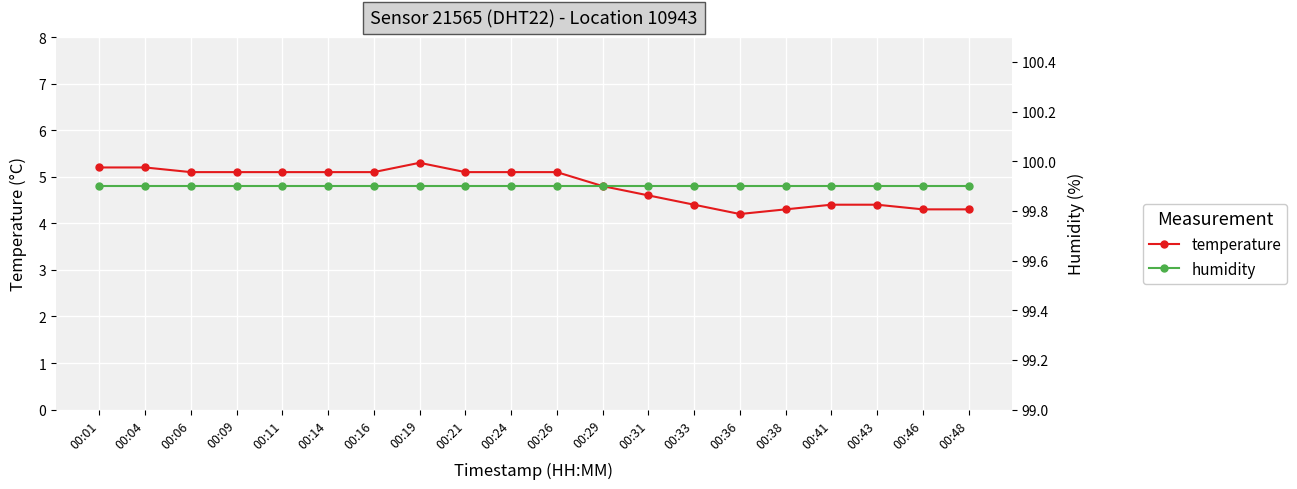

Between 00:14 and 00:31, which series saw the biggest shift?

temperature